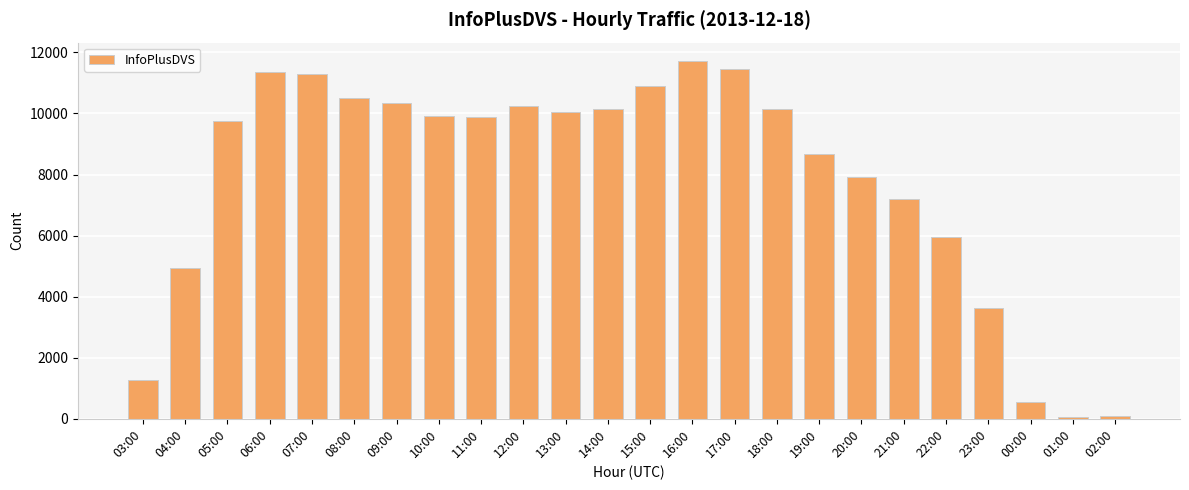

Count the number of data series in this chart.

1